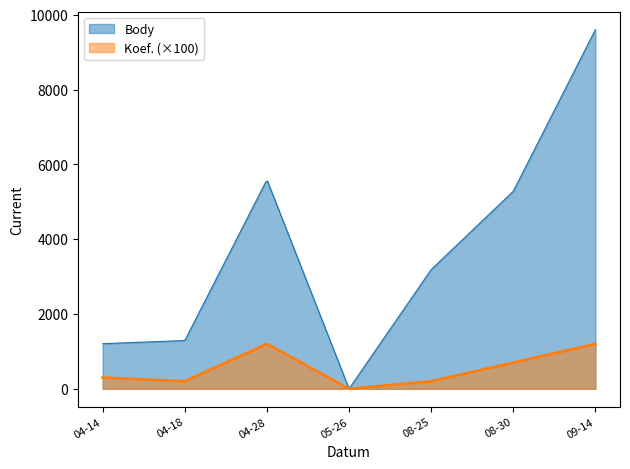

How many series are shown in this chart?

2